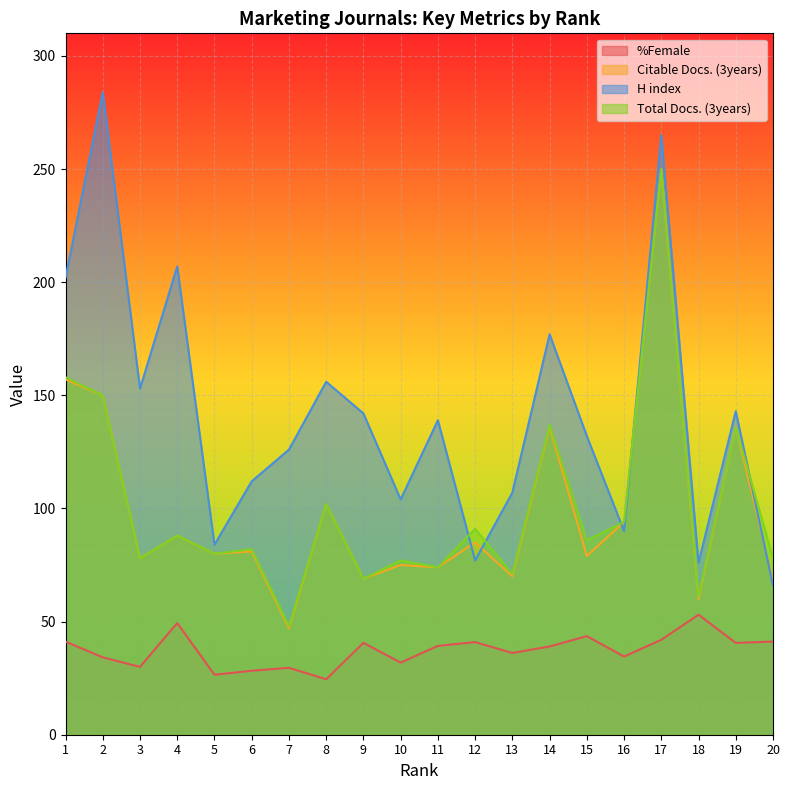

What are all the series names shown in the legend?

%Female, Citable Docs. (3years), H index, Total Docs. (3years)